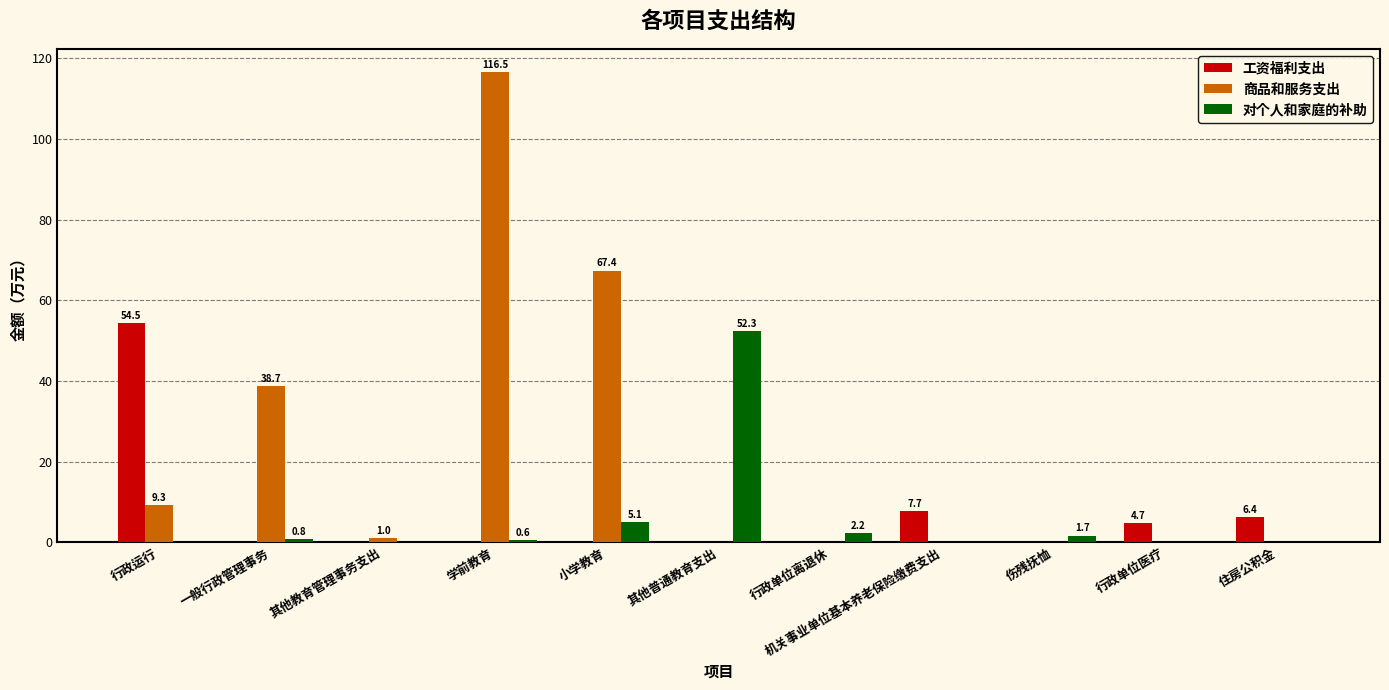

Between 机关事业单位基本养老保险缴费支出 and 行政单位医疗, which series saw the biggest shift?

工资福利支出